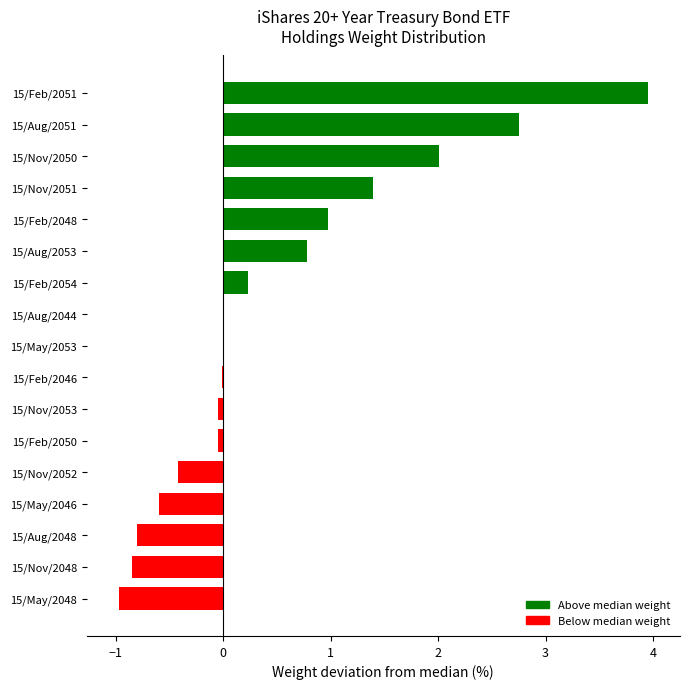

Which label corresponds to the largest value in the chart?

15/Feb/2051